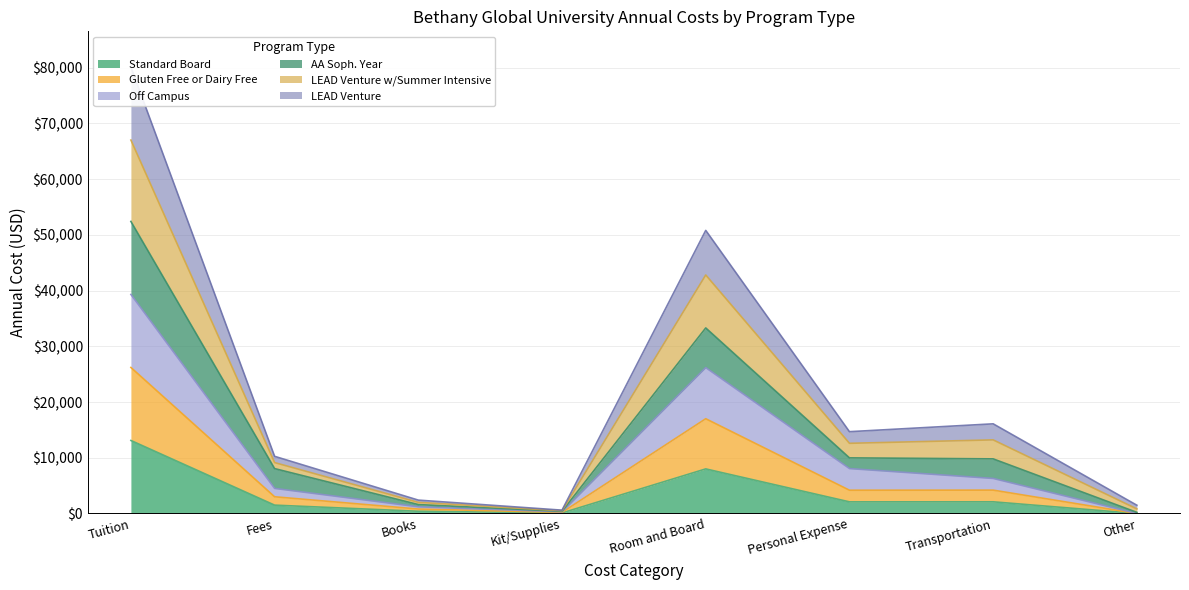

What is the difference between the highest and lowest values at Fees?

8756